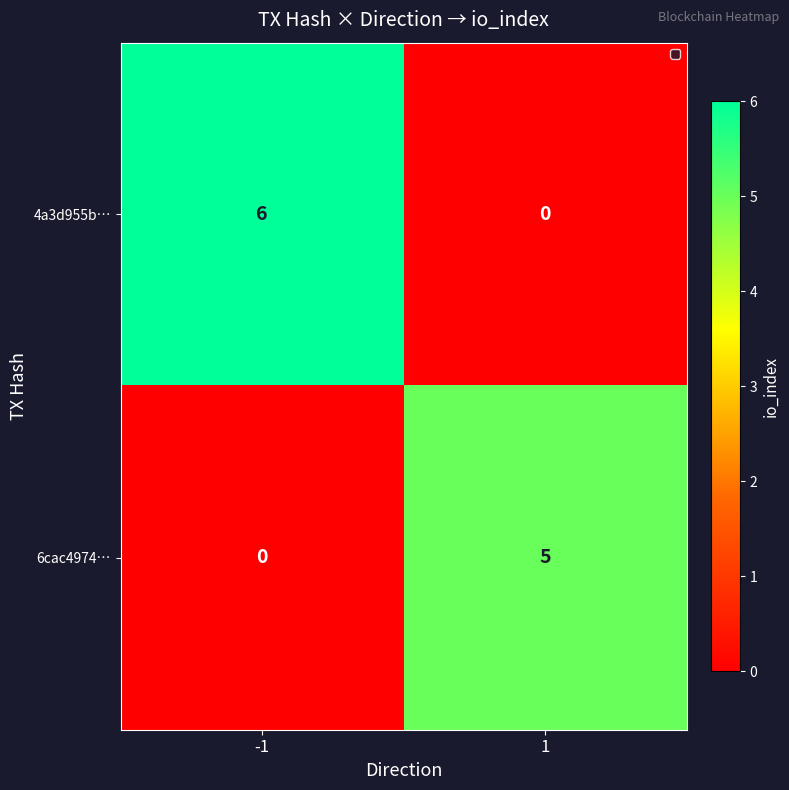

Read the 4a3d955b… value at -1.

6